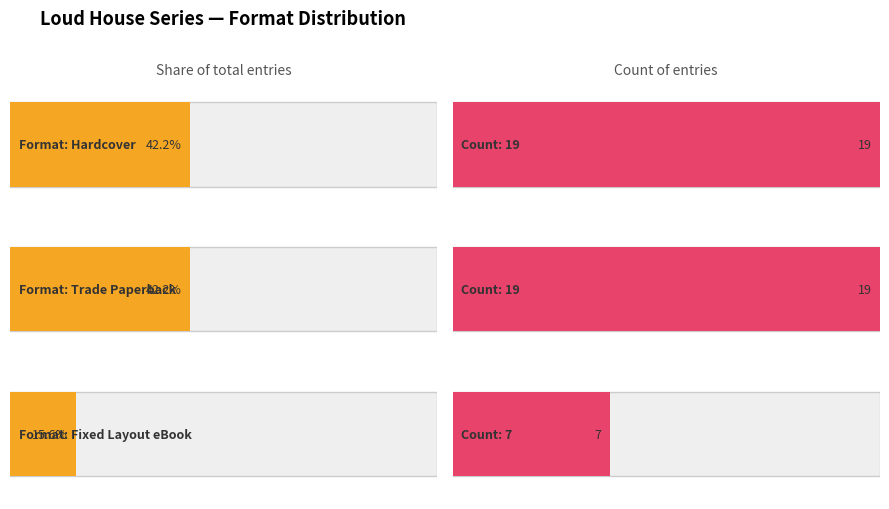

Which series has the largest total across all categories?

Trade Paperback